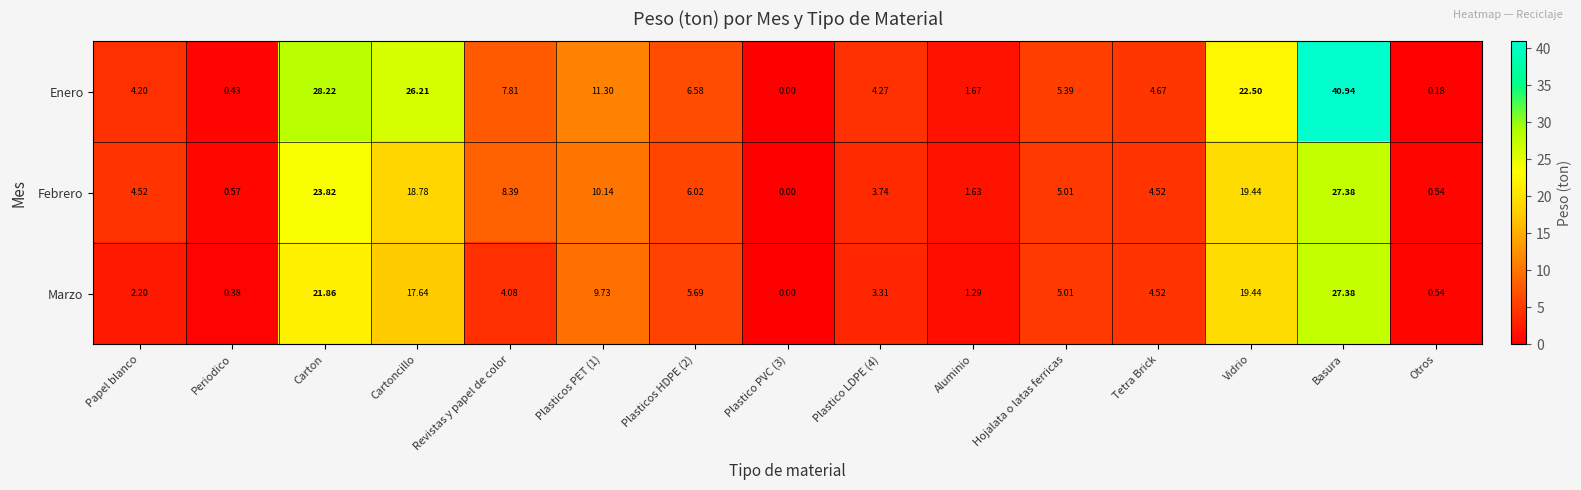

Where does the Marzo series first go above 4?

Carton